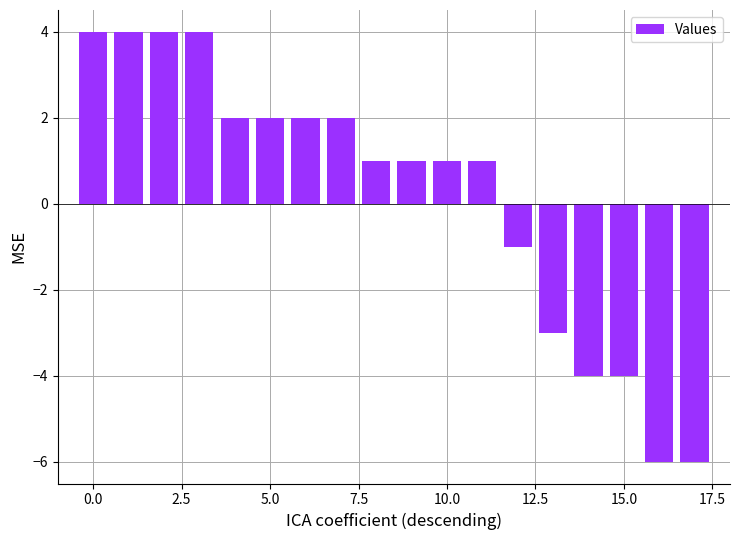

What is the difference between the maximum and minimum values?

10